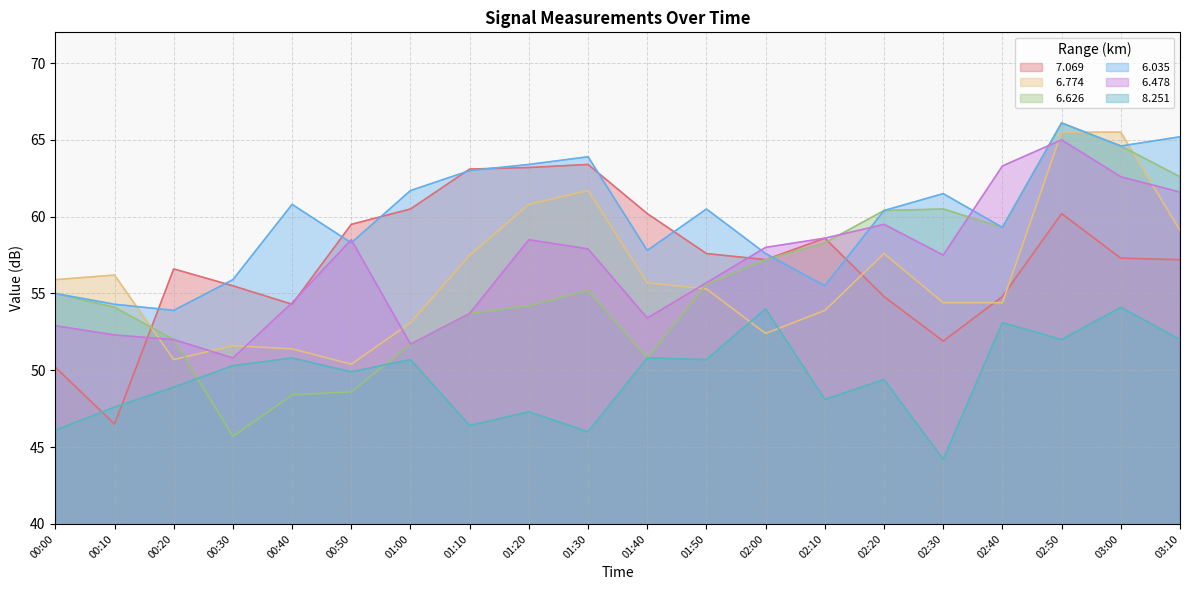

Reading left to right, extract all data points from this chart.

  7.069: 00:00=50.2	00:10=46.5	00:20=56.6	00:30=55.5	00:40=54.3	00:50=59.5	01:00=60.5	01:10=63.1	01:20=63.2	01:30=63.4	01:40=60.2	01:50=57.6	02:00=57.2	02:10=58.6	02:20=54.8	02:30=51.9	02:40=54.8	02:50=60.2	03:00=57.3	03:10=57.2
  6.774: 00:00=55.9	00:10=56.2	00:20=50.7	00:30=51.6	00:40=51.4	00:50=50.4	01:00=53.1	01:10=57.5	01:20=60.8	01:30=61.7	01:40=55.7	01:50=55.3	02:00=52.4	02:10=53.9	02:20=57.6	02:30=54.4	02:40=54.4	02:50=65.5	03:00=65.5	03:10=59.1
  6.626: 00:00=55.0	00:10=54.1	00:20=52.0	00:30=45.7	00:40=48.4	00:50=48.6	01:00=51.7	01:10=53.7	01:20=54.2	01:30=55.2	01:40=50.8	01:50=55.6	02:00=57.2	02:10=58.3	02:20=60.4	02:30=60.5	02:40=59.3	02:50=66.1	03:00=64.6	03:10=62.6
  6.035: 00:00=55.0	00:10=54.3	00:20=53.9	00:30=55.9	00:40=60.8	00:50=58.3	01:00=61.7	01:10=63.0	01:20=63.4	01:30=63.9	01:40=57.8	01:50=60.5	02:00=57.6	02:10=55.5	02:20=60.4	02:30=61.5	02:40=59.3	02:50=66.1	03:00=64.6	03:10=65.2
  6.478: 00:00=52.9	00:10=52.3	00:20=52.0	00:30=50.8	00:40=54.4	00:50=58.5	01:00=51.7	01:10=53.7	01:20=58.5	01:30=57.9	01:40=53.4	01:50=55.7	02:00=58.0	02:10=58.6	02:20=59.5	02:30=57.5	02:40=63.3	02:50=65.0	03:00=62.6	03:10=61.6
  8.251: 00:00=46.1	00:10=47.6	00:20=48.9	00:30=50.3	00:40=50.8	00:50=49.9	01:00=50.7	01:10=46.4	01:20=47.3	01:30=46.0	01:40=50.8	01:50=50.7	02:00=54.0	02:10=48.1	02:20=49.4	02:30=44.2	02:40=53.1	02:50=52.0	03:00=54.1	03:10=52.0